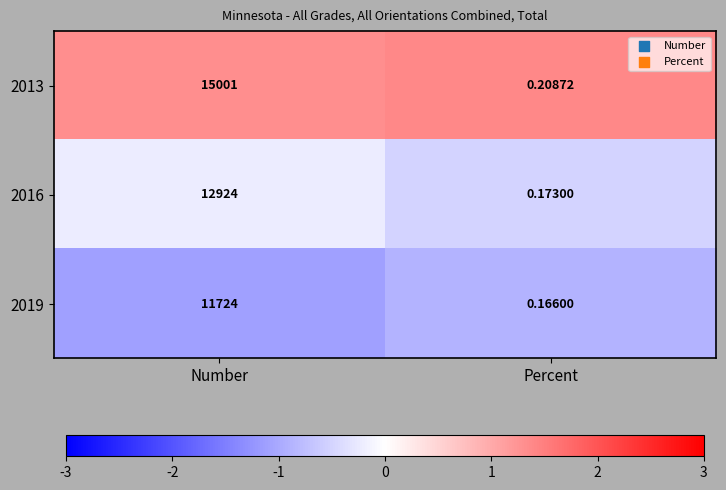

Is the value of 2016 at Number greater than the value of 2019 at Percent?

Yes